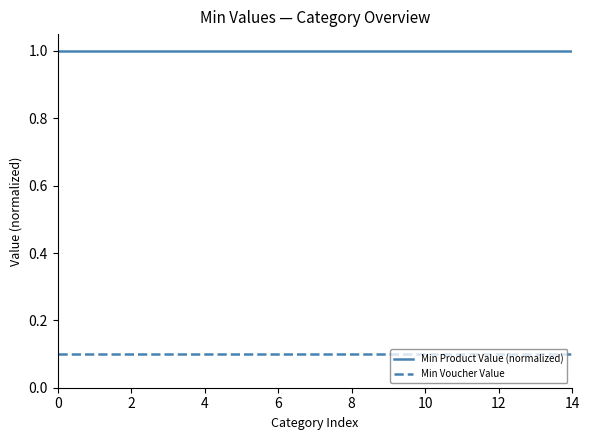

Reading right to left, transcribe all the data shown in this chart.

Min Product Value (normalized): 1.0	1.0	1.0	1.0	1.0	1.0	1.0	1.0	1.0	1.0	1.0	1.0	1.0	1.0	1.0
Min Voucher Value: 0.1	0.1	0.1	0.1	0.1	0.1	0.1	0.1	0.1	0.1	0.1	0.1	0.1	0.1	0.1